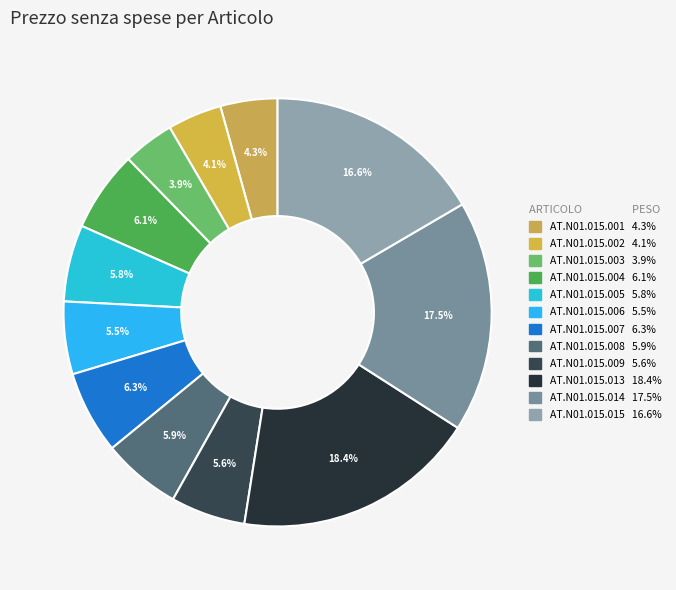

Count the number of slices in the pie.

12